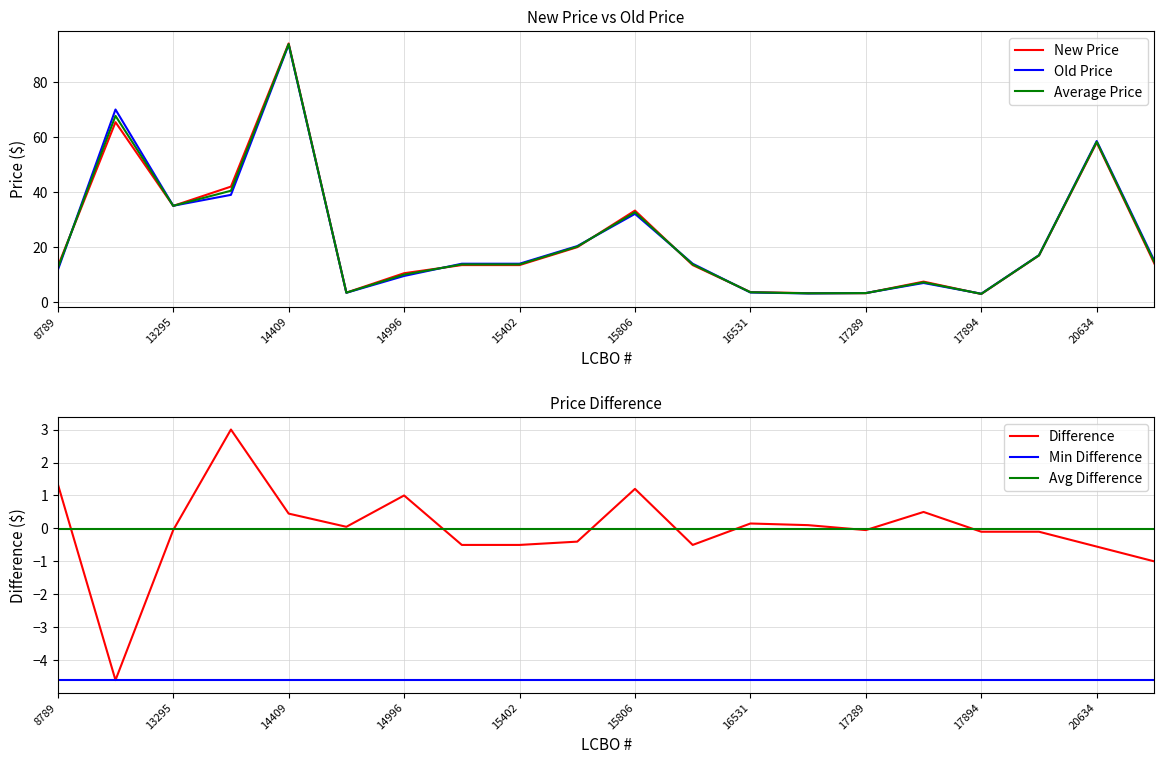

True or false: Difference has more than 2 interior local peaks.

True